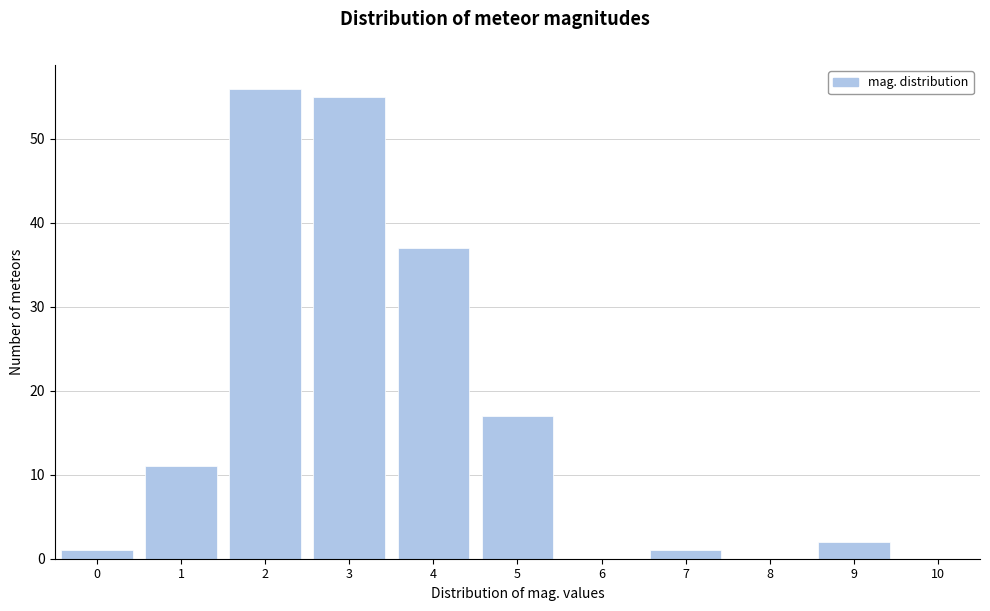

Reading right to left, list all the values displayed in this chart.

10=0	9=2	8=0	7=1	6=0	5=17	4=37	3=55	2=56	1=11	0=1